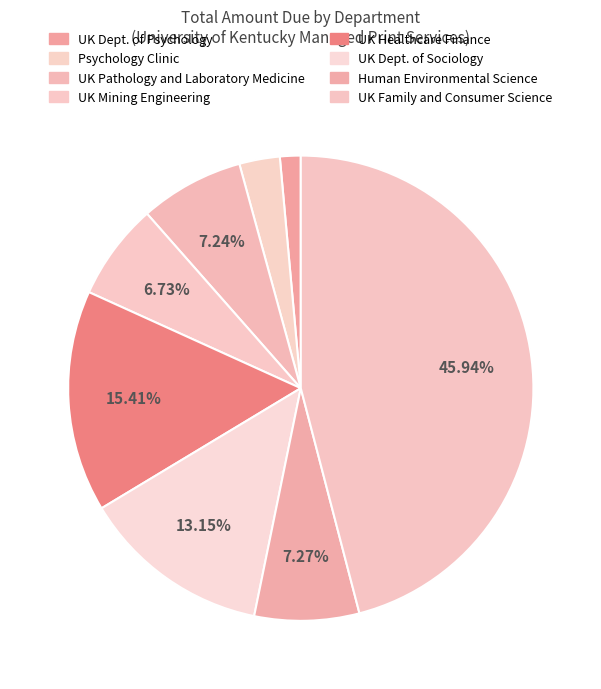

Is there a majority slice in this chart?

No